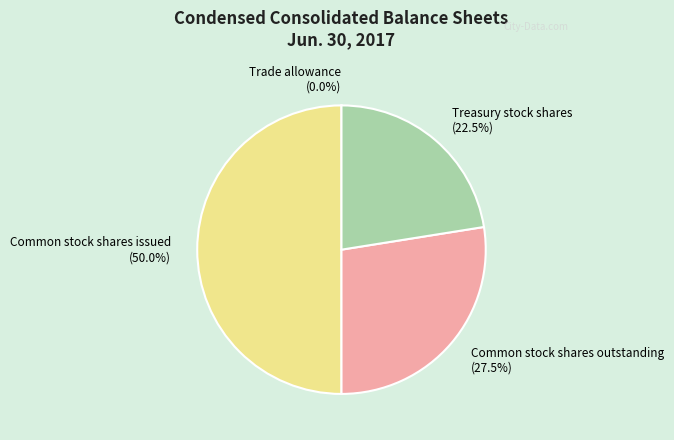

What is the total percentage of Common stock shares issued and Common stock shares outstanding?

77.5%